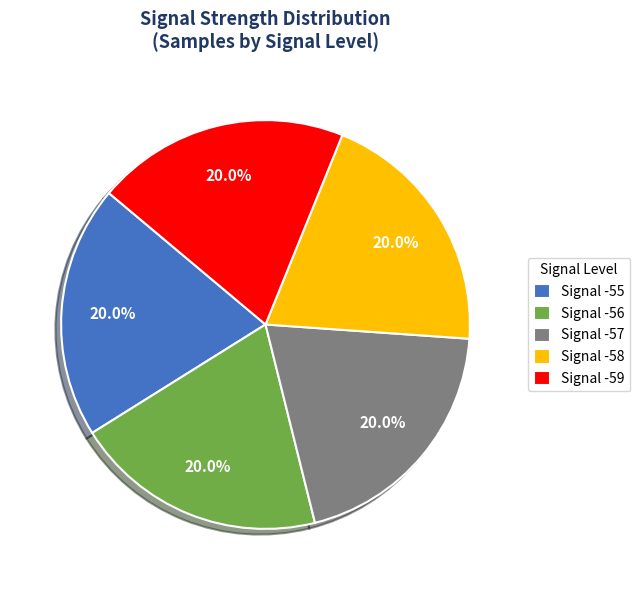

What is the ratio of the value at Signal -59 to the value at Signal -58?

1.0